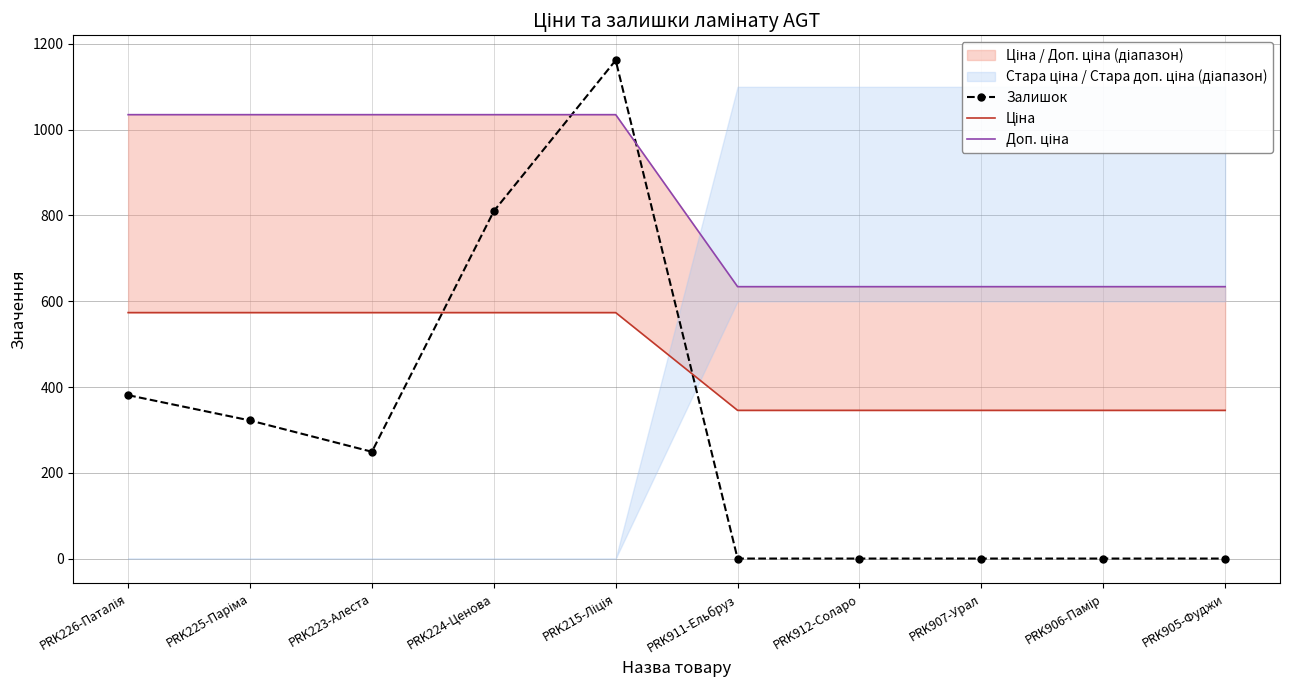

Reading right to left, transcribe all the data shown in this chart.

Залишок: PRK905-Фуджи=0.0	PRK906-Памір=0.0	PRK907-Урал=0.0	PRK912-Соларо=0.0	PRK911-Ельбруз=0.0	PRK215-Ліція=1162.0	PRK224-Ценова=810.0	PRK223-Алеста=249.0	PRK225-Паріма=322.0	PRK226-Паталія=381.0
Ціна: PRK905-Фуджи=345.6	PRK906-Памір=345.6	PRK907-Урал=345.6	PRK912-Соларо=345.6	PRK911-Ельбруз=345.6	PRK215-Ліція=573.5	PRK224-Ценова=573.5	PRK223-Алеста=573.5	PRK225-Паріма=573.5	PRK226-Паталія=573.5
Доп. ціна: PRK905-Фуджи=634.0	PRK906-Памір=634.0	PRK907-Урал=634.0	PRK912-Соларо=634.0	PRK911-Ельбруз=634.0	PRK215-Ліція=1035.1	PRK224-Ценова=1035.1	PRK223-Алеста=1035.1	PRK225-Паріма=1035.1	PRK226-Паталія=1035.1